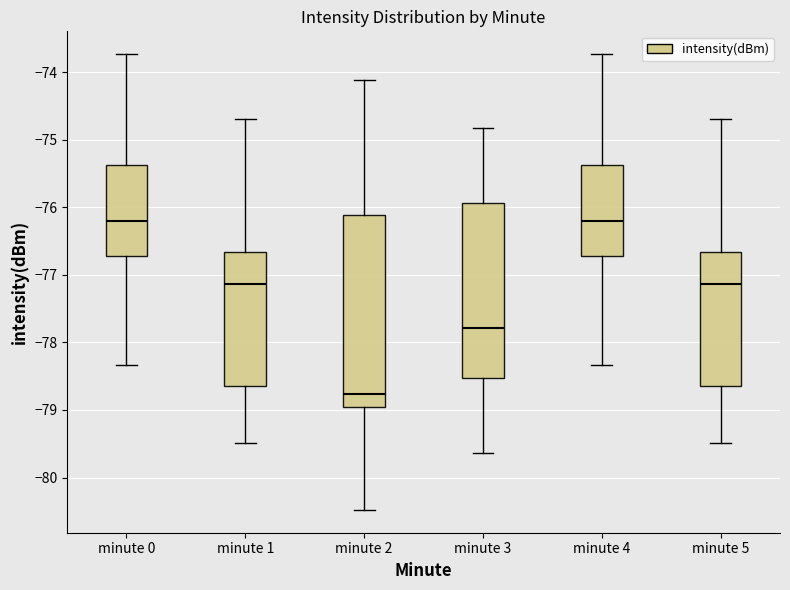

Reading left to right, transcribe this box plot: for each box, give where its median line is, the range the box spans, and where its two whiskers end, as read against the y-axis. The values are not printed on the chart, so give them approximately, as read against the axis.

minute 0: median -76.2, box -76.7 to -75.4, whiskers -78.3 to -73.7
minute 1: median -77.1, box -78.6 to -76.7, whiskers -79.5 to -74.7
minute 2: median -78.8, box -79.0 to -76.1, whiskers -80.5 to -74.1
minute 3: median -77.8, box -78.5 to -75.9, whiskers -79.6 to -74.8
minute 4: median -76.2, box -76.7 to -75.4, whiskers -78.3 to -73.7
minute 5: median -77.1, box -78.6 to -76.7, whiskers -79.5 to -74.7